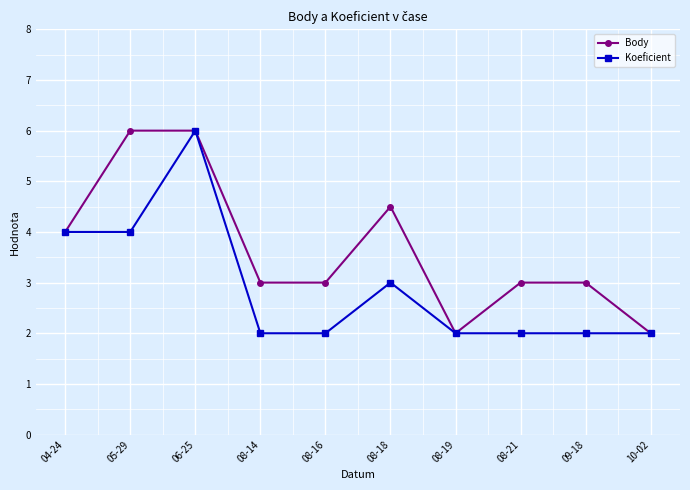

Reading left to right, list all the values displayed in this chart.

Body: 04-24=4.0	05-29=6.0	06-25=6.0	08-14=3.0	08-16=3.0	08-18=4.5	08-19=2.0	08-21=3.0	09-18=3.0	10-02=2.0
Koeficient: 04-24=4.0	05-29=4.0	06-25=6.0	08-14=2.0	08-16=2.0	08-18=3.0	08-19=2.0	08-21=2.0	09-18=2.0	10-02=2.0